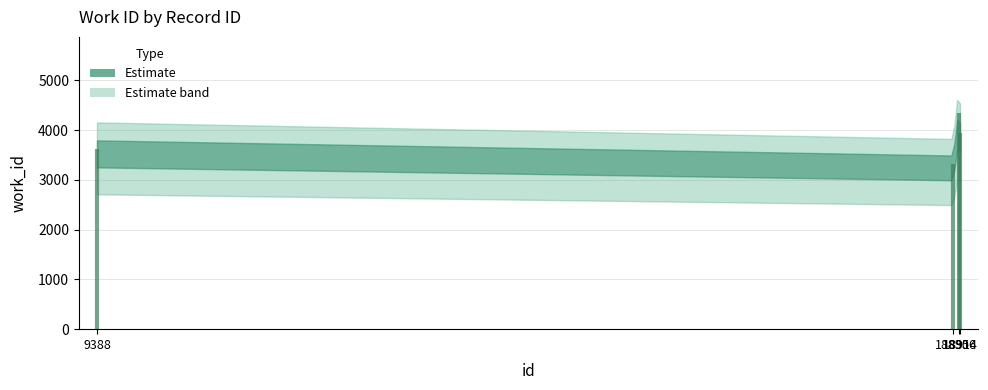

How many values are between 3615 and 4353?

3